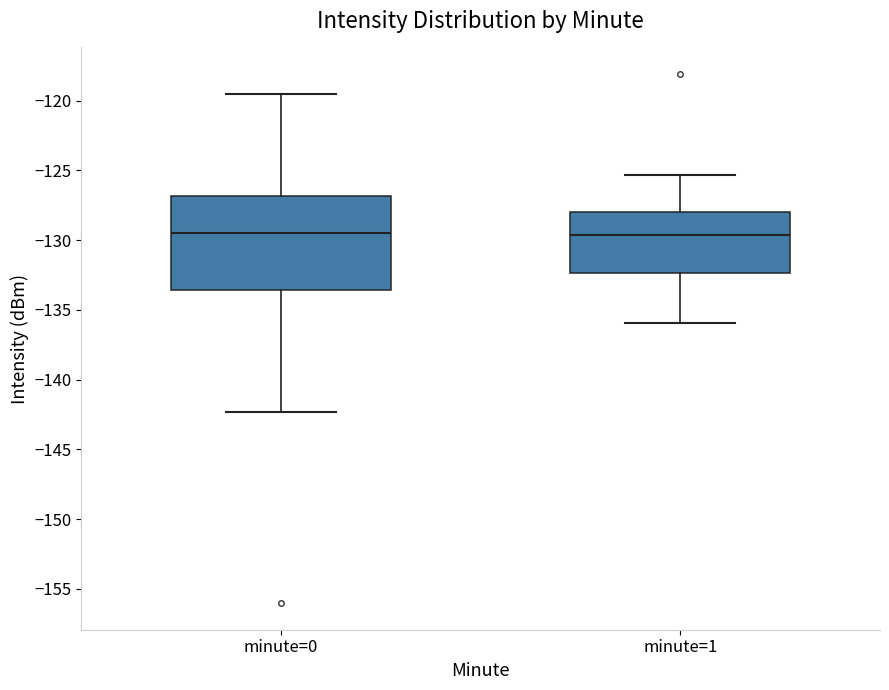

Reading left to right, transcribe this box plot: for each box, give where its median line is, the range the box spans, and where its two whiskers end, as read against the y-axis. The values are not printed on the chart, so give them approximately, as read against the axis.

minute=0: median -129.5, box -133.5 to -127.0, whiskers -142.5 to -119.5
minute=1: median -129.5, box -132.5 to -128.0, whiskers -136.0 to -125.5